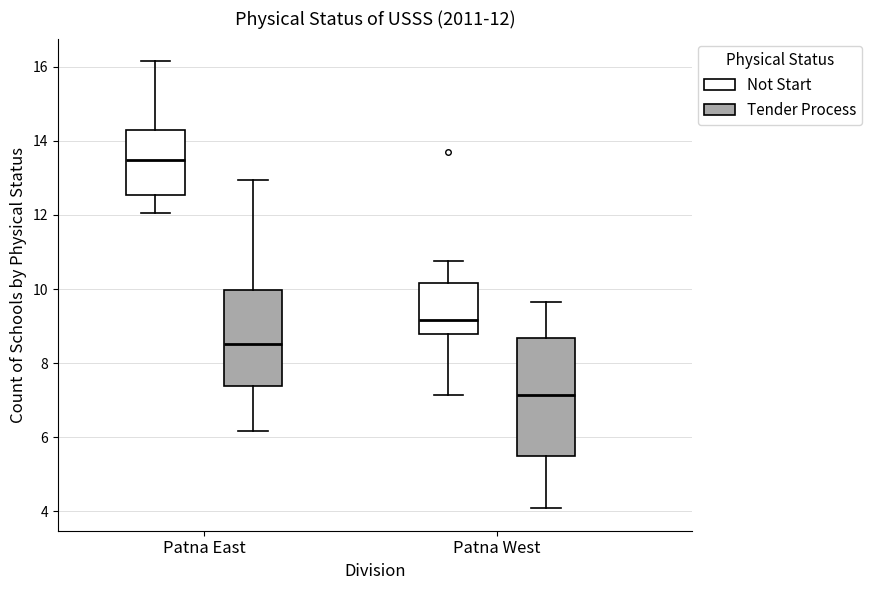

Which box is the tallest, from its lower edge to its upper edge?

Patna West (Tender Process)